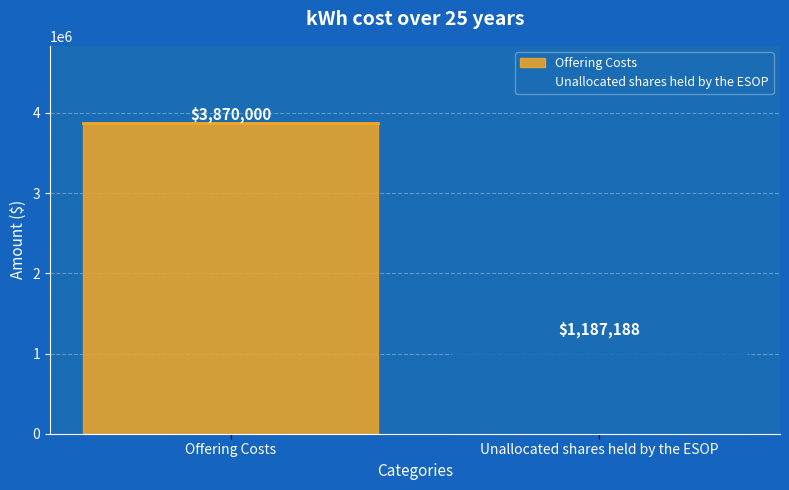

At which category does the chart reach its peak across all series?

Offering Costs